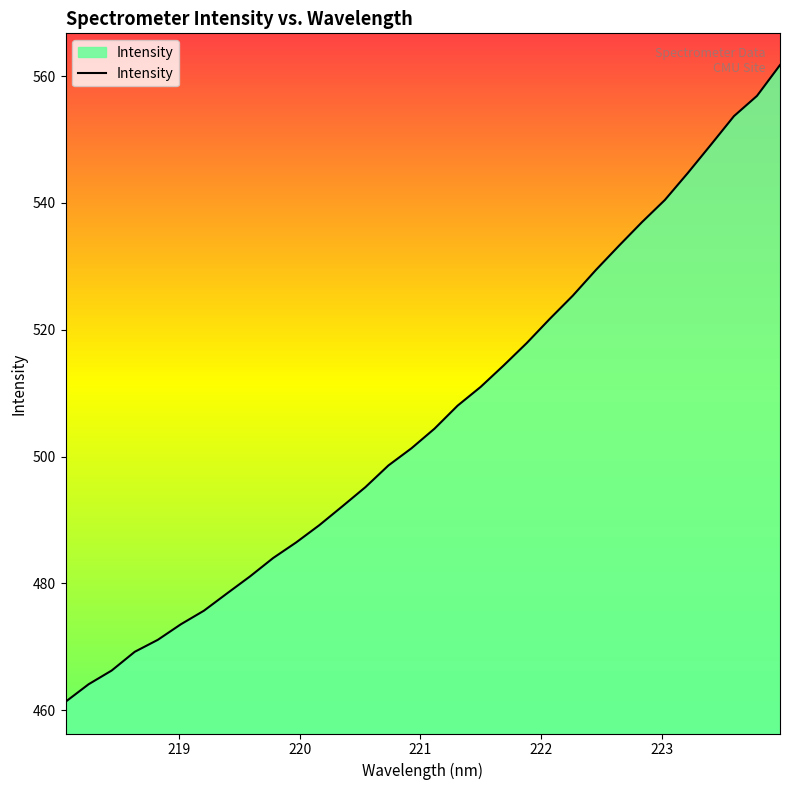

True or false: there are more than 1 points higher than both neighbors.

False